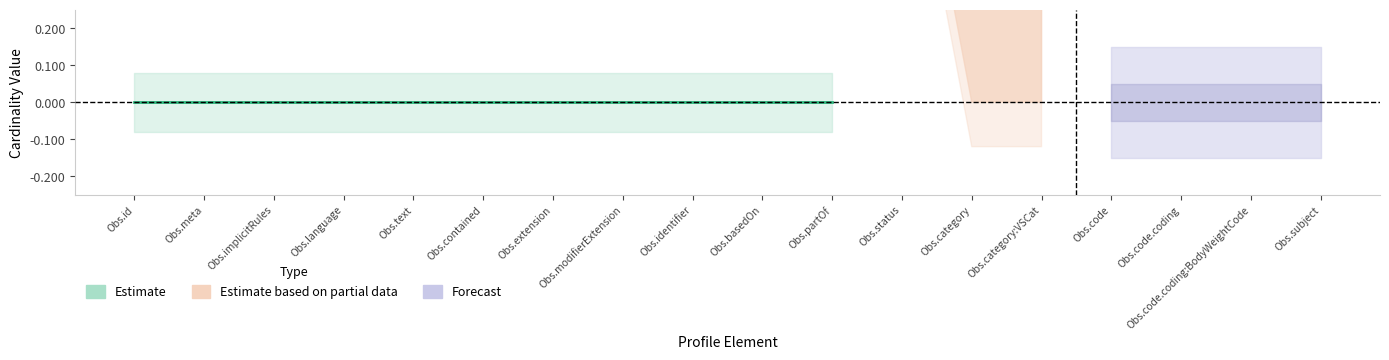

True or false: min_values and base_min_values intersect in this chart.

False